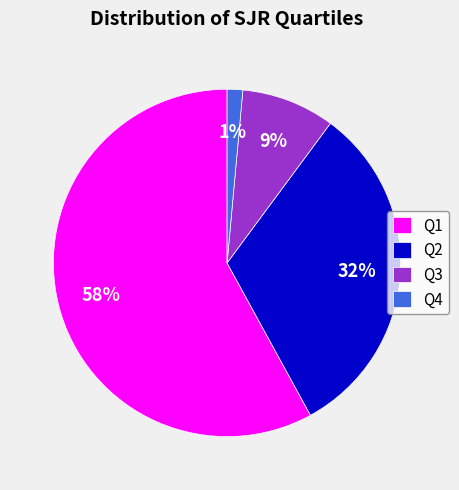

How many slices are in this pie chart?

4